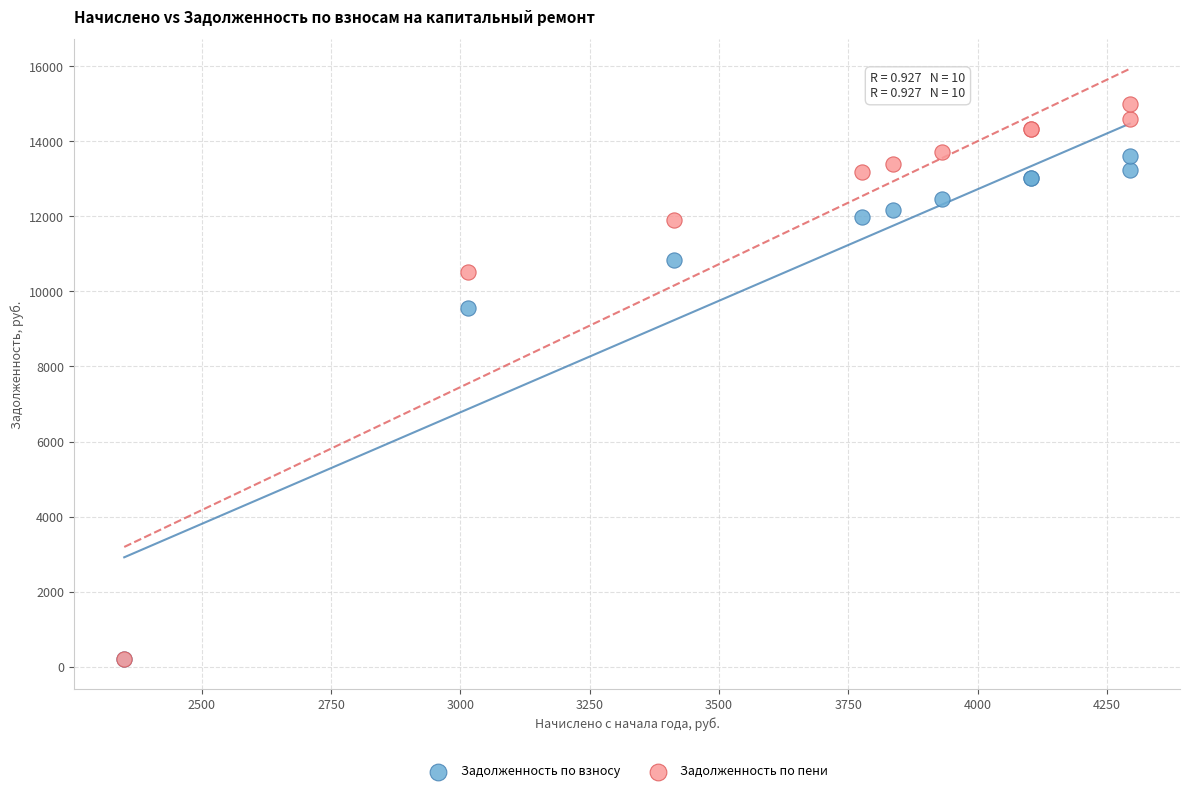

What are all the series names shown in the legend?

Задолженность по взносу, Задолженность по пени